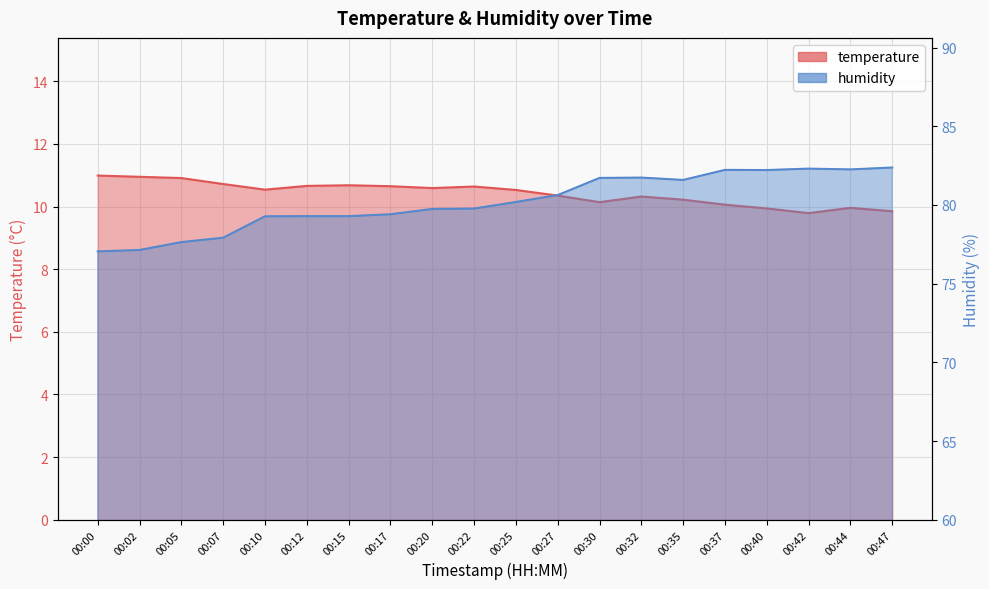

Rank the series at 00:20 from highest to lowest value.

humidity, temperature